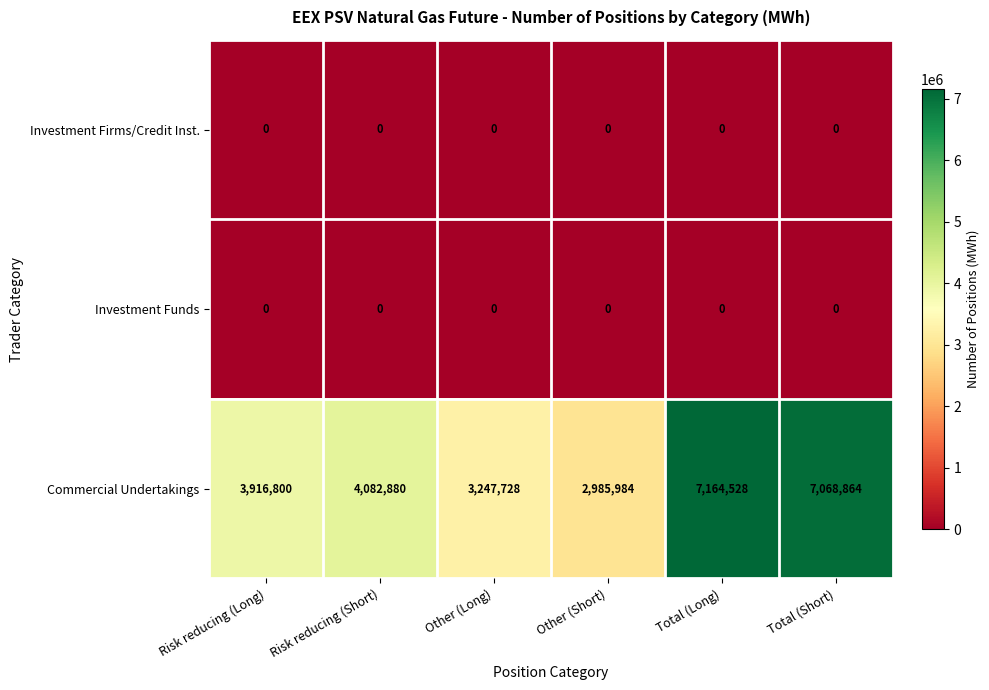

The value of Investment Funds at Other (Long) is 0. True or false?

True